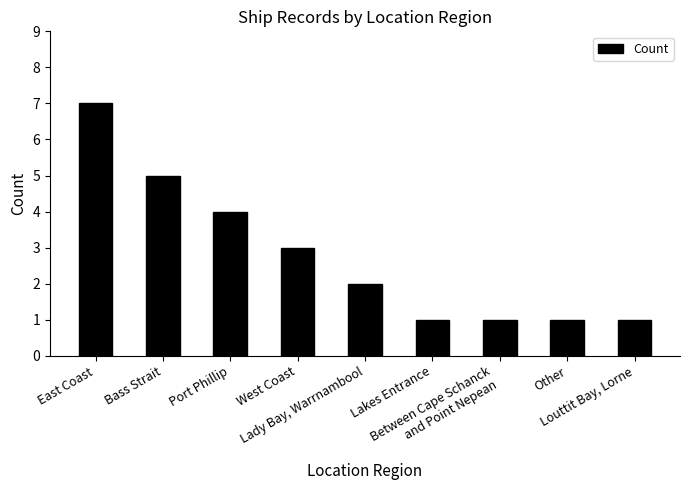

The chart shows a value of 5 at Bass Strait. True or false?

True